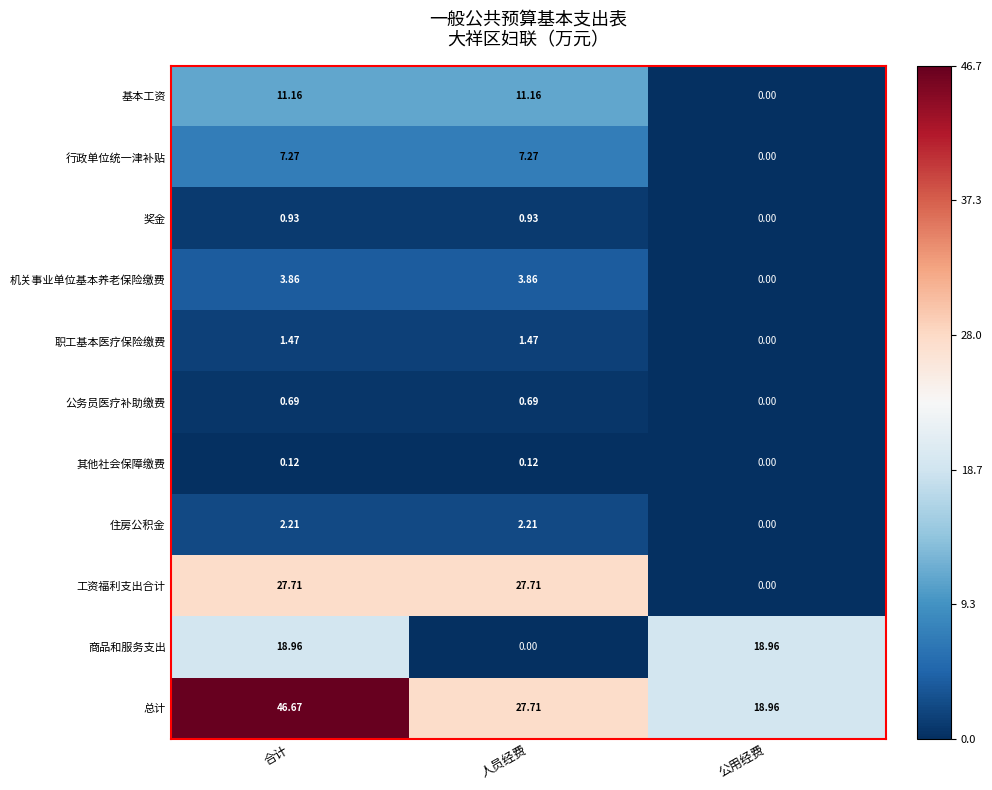

At which label does 住房公积金 first exceed 2?

合计